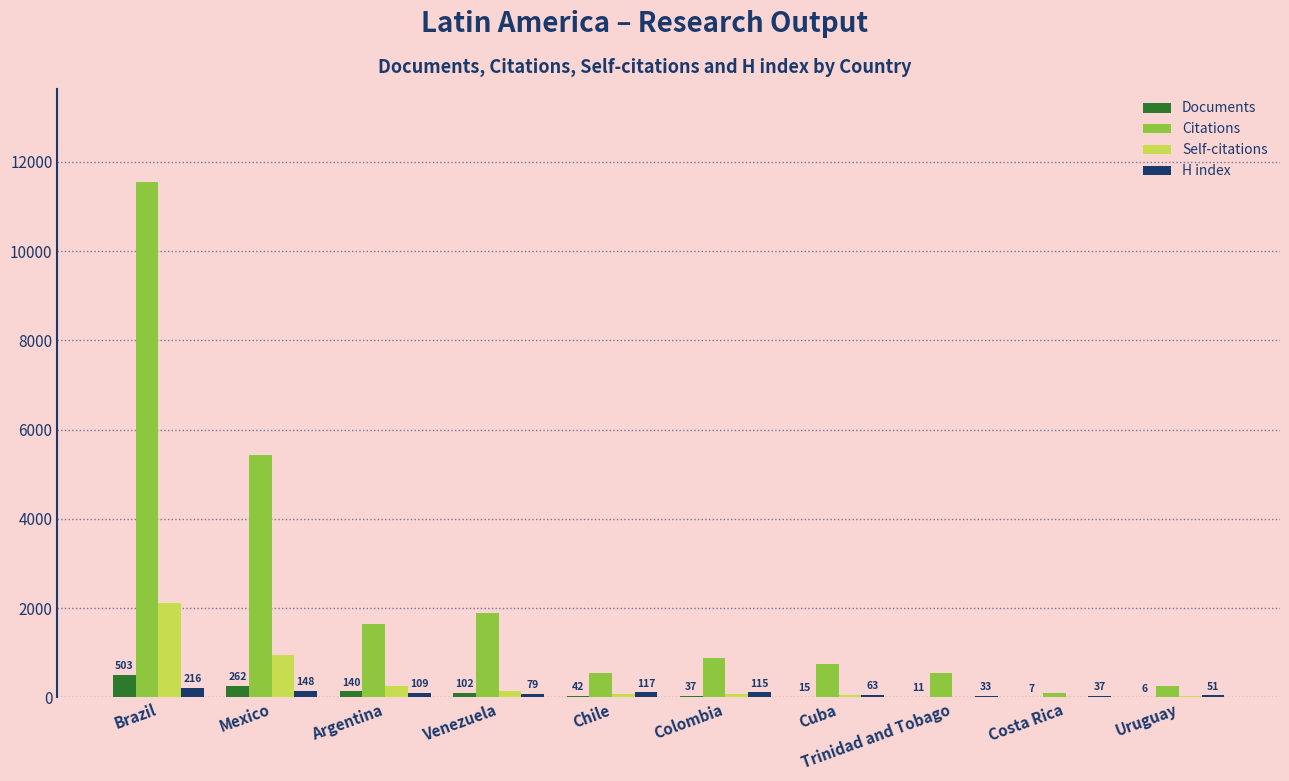

Reading left to right, list all the values displayed in this chart.

Documents: 503	262	140	102	42	37	15	11	7	6
Citations: 11556	5437	1653	1882	536	887	740	544	107	251
Self-citations: 2109	954	249	136	81	71	50	7	20	25
H index: 216	148	109	79	117	115	63	33	37	51